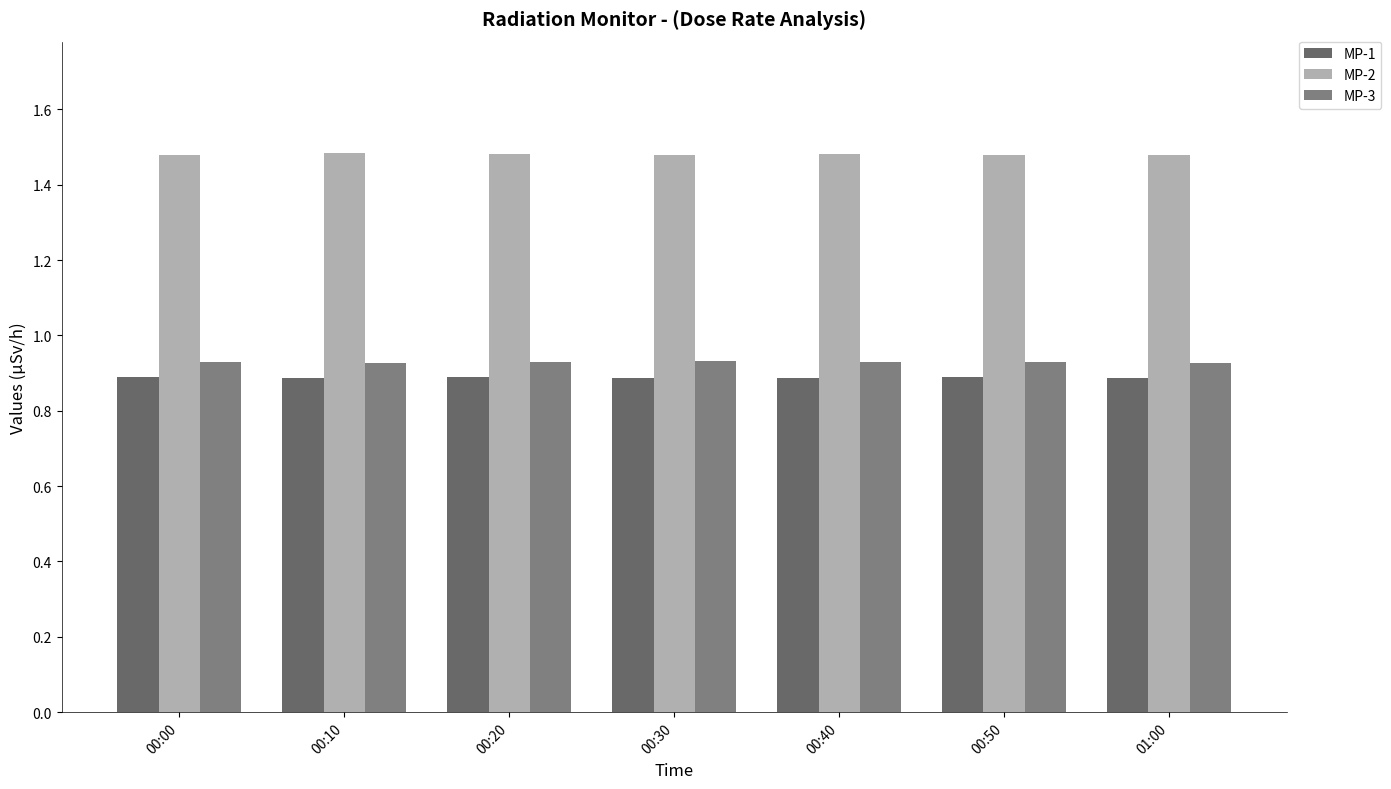

How many bars are there in each group?

3